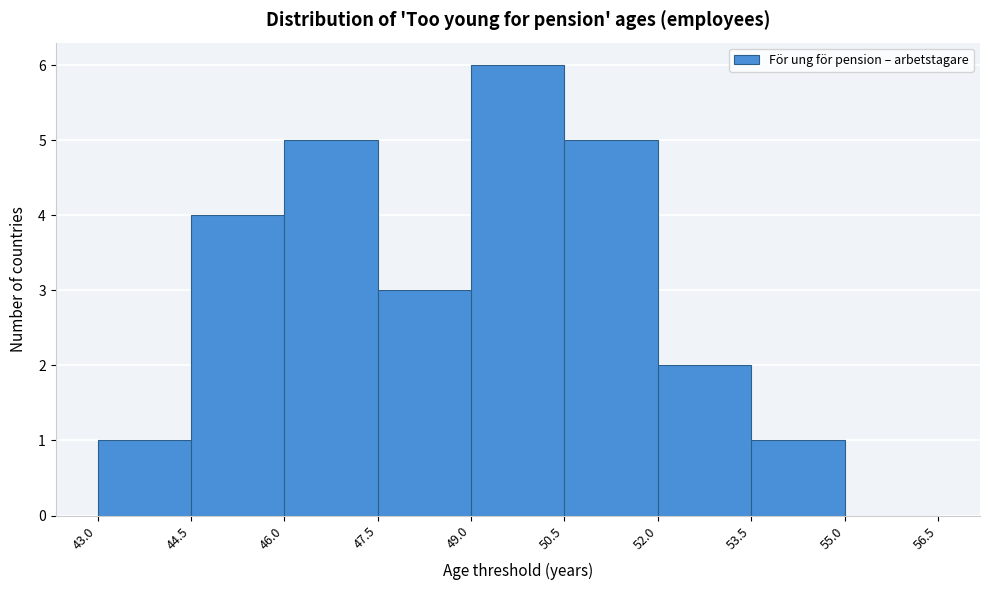

Reading left to right, list every bar in this chart as the range it spans on the x-axis followed by its height. The values are not printed on the chart, so give them approximately, as read against the axis.

43.0 to 44.5: 1
44.5 to 46.0: 4
46.0 to 47.5: 5
47.5 to 49.0: 3
49.0 to 50.5: 6
50.5 to 52.0: 5
52.0 to 53.5: 2
53.5 to 55.0: 1
55.0 to 56.5: 0